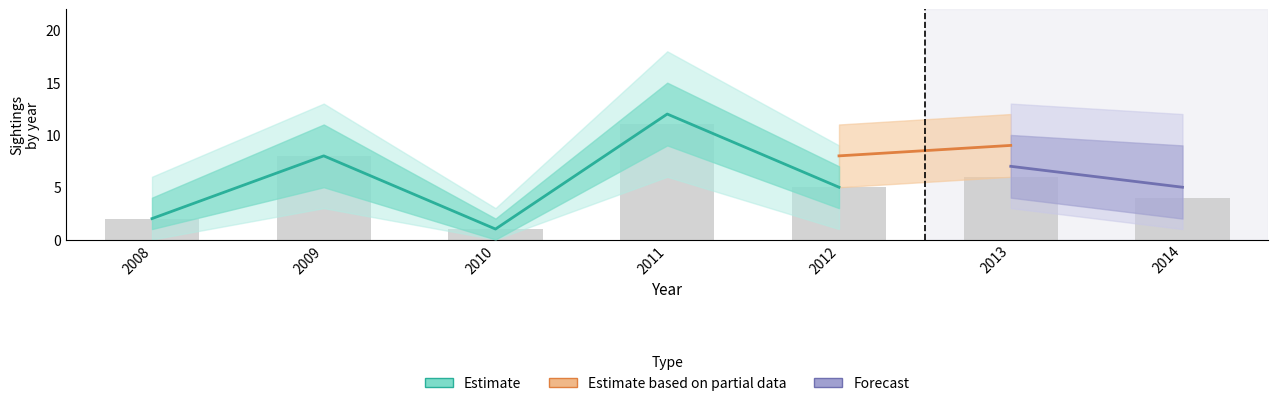

Are the bars grouped side by side (vs. stacked)?

No